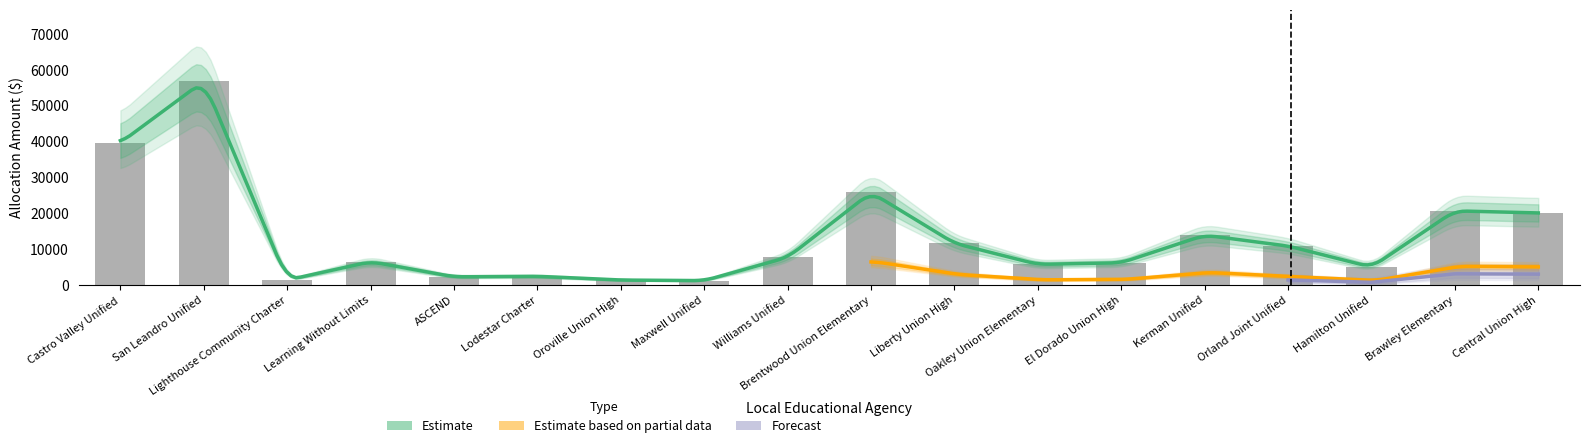

Reading right to left, transcribe all the data shown in this chart.

20063	20666	4978	10861	13878	6185	5732	11615	25795	7693	1207	1358	2414	2263	6487	1358	56870	39674